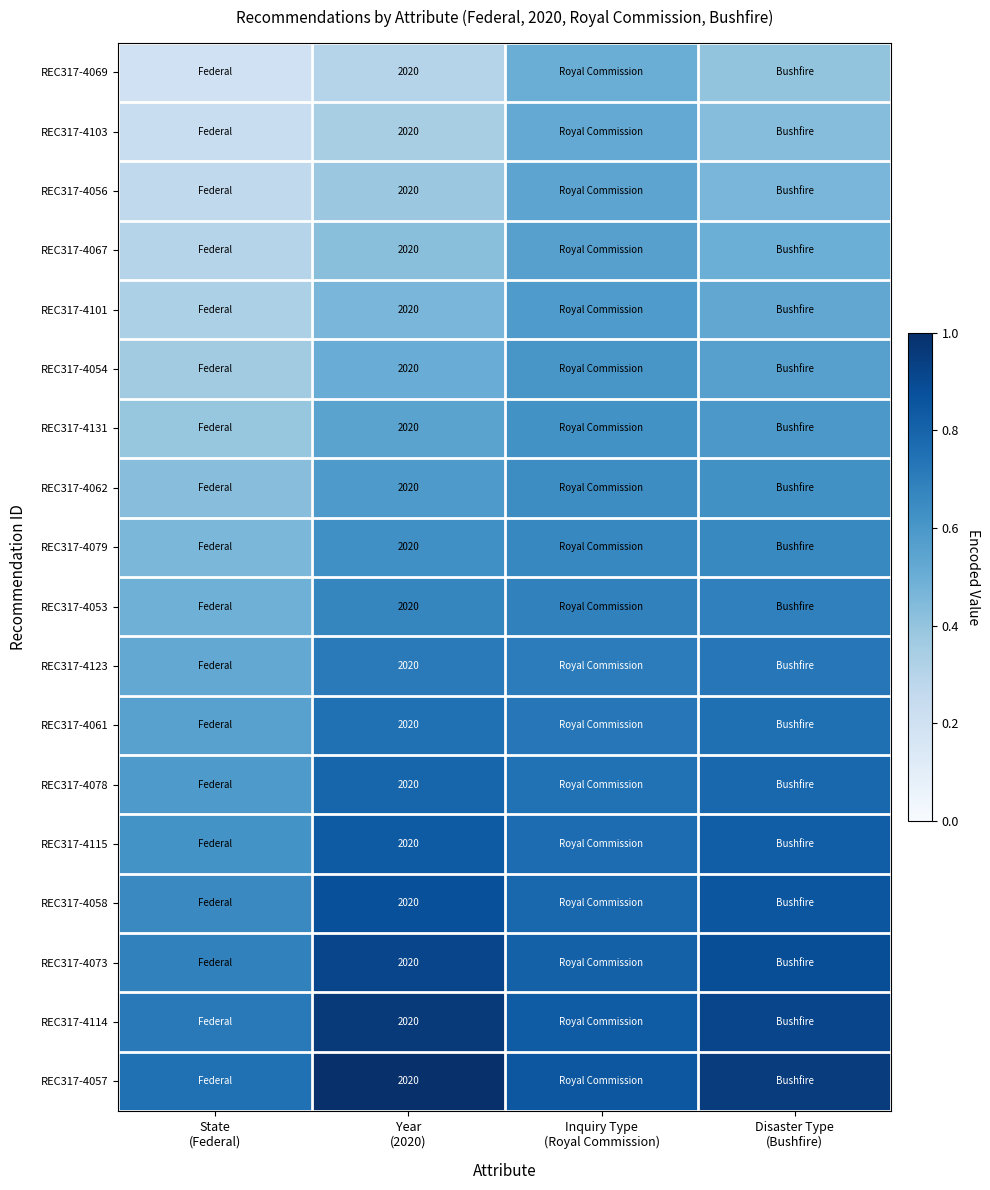

How many REC317-4103 values are between 0 and 1?

4